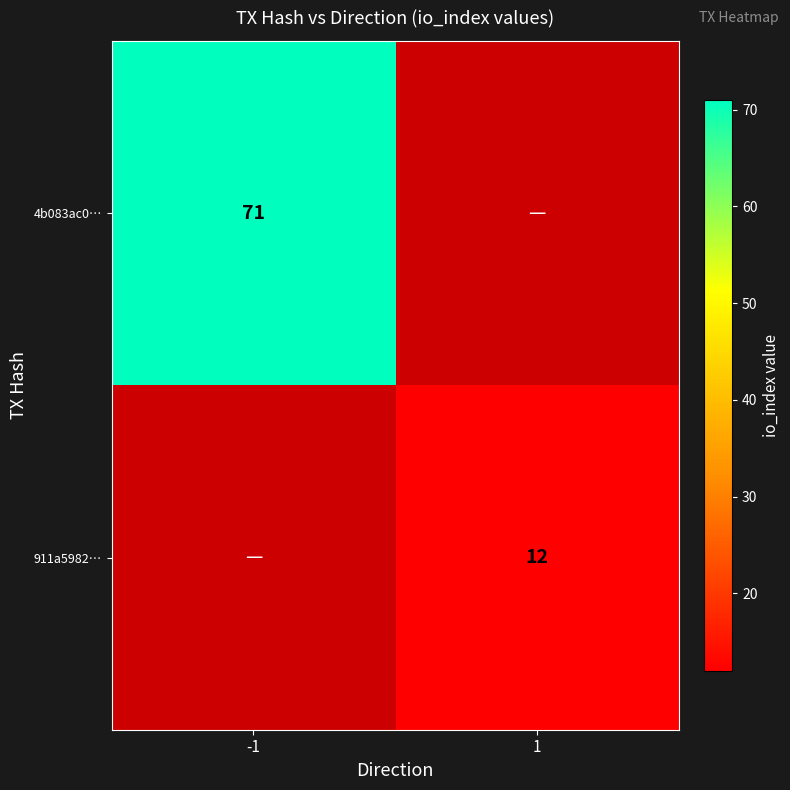

The 911a5982… series shows 3 at 1. True or false?

False